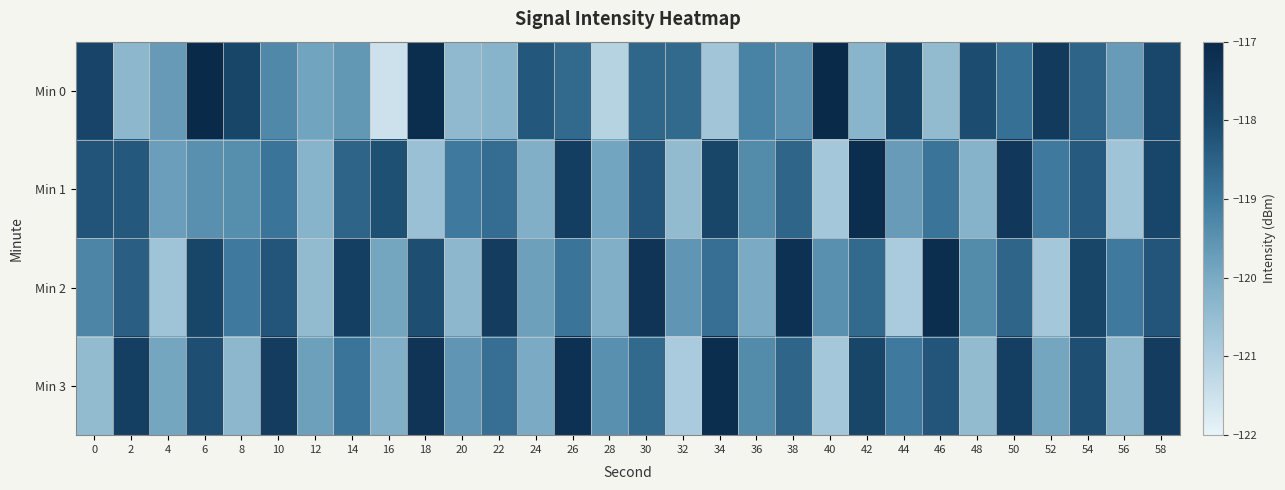

Reading right to left, extract all data points from this chart.

Min 0: 58=-117.9	56=-119.7	54=-118.5	52=-117.5	50=-118.8	48=-118.1	46=-120.4	44=-117.9	42=-120.3	40=-117.0	38=-119.5	36=-119.2	34=-120.7	32=-118.7	30=-118.6	28=-121.1	26=-118.7	24=-118.3	22=-120.3	20=-120.4	18=-117.1	16=-121.5	14=-119.6	12=-119.9	10=-119.3	8=-117.9	6=-117.0	4=-119.7	2=-120.4	0=-117.8
Min 1: 58=-117.9	56=-120.7	54=-118.3	52=-119.0	50=-117.5	48=-120.2	46=-118.9	44=-119.7	42=-117.1	40=-120.8	38=-118.6	36=-119.3	34=-117.9	32=-120.5	30=-118.2	28=-119.9	26=-117.7	24=-120.1	22=-118.8	20=-119.0	18=-120.6	16=-118.1	14=-118.6	12=-120.3	10=-118.9	8=-119.4	6=-119.5	4=-119.7	2=-118.3	0=-118.2
Min 2: 58=-118.2	56=-119.0	54=-117.9	52=-120.8	50=-118.6	48=-119.3	46=-117.1	44=-120.9	42=-118.7	40=-119.5	38=-117.2	36=-120.0	34=-118.8	32=-119.6	30=-117.3	28=-120.1	26=-118.9	24=-119.8	22=-117.6	20=-120.3	18=-118.1	16=-119.9	14=-117.7	12=-120.5	10=-118.2	8=-119.0	6=-117.9	4=-120.7	2=-118.5	0=-119.2
Min 3: 58=-117.6	56=-120.3	54=-118.1	52=-119.9	50=-117.7	48=-120.5	46=-118.2	44=-119.0	42=-117.9	40=-120.8	38=-118.6	36=-119.3	34=-117.1	32=-120.9	30=-118.7	28=-119.5	26=-117.2	24=-120.0	22=-118.8	20=-119.6	18=-117.3	16=-120.1	14=-118.9	12=-119.8	10=-117.6	8=-120.3	6=-118.1	4=-119.9	2=-117.7	0=-120.5